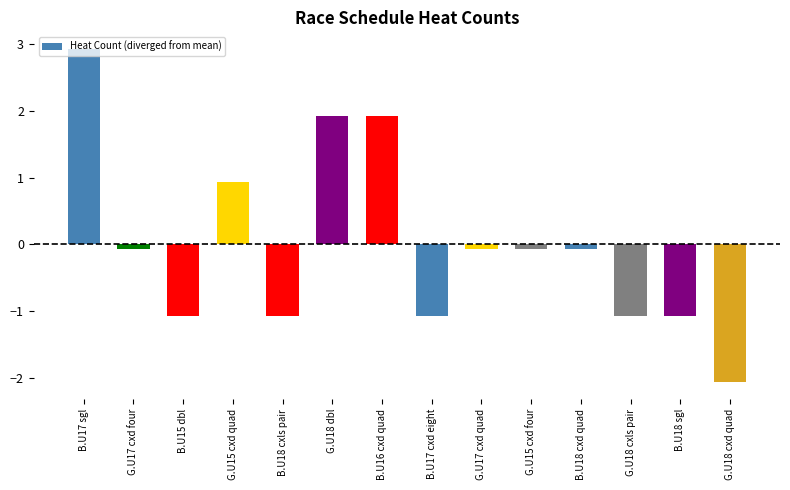

Which label corresponds to the smallest value in the chart?

G.U18 cxd quad